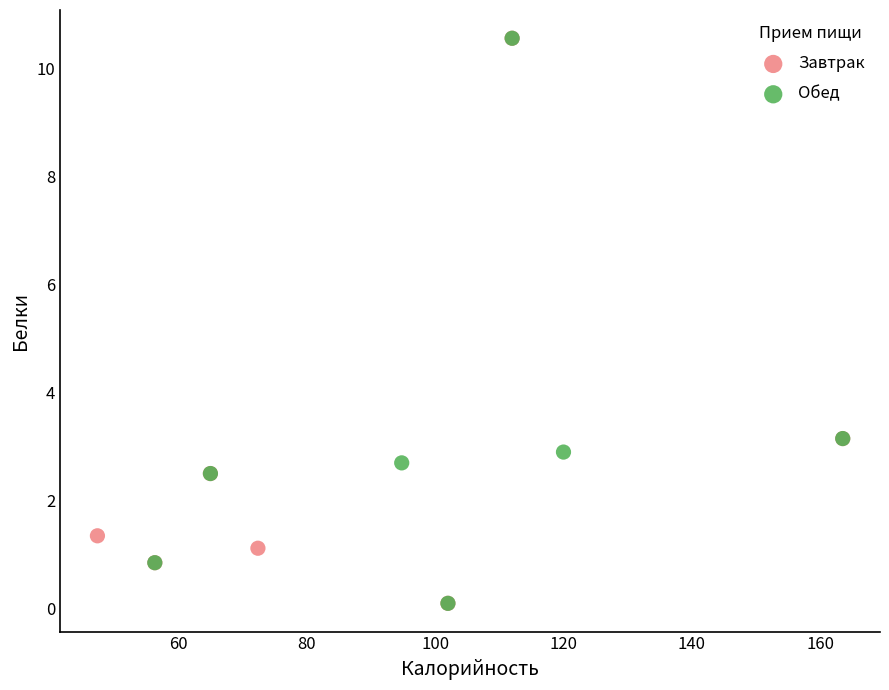

What are all the series names shown in the legend?

Завтрак, Обед